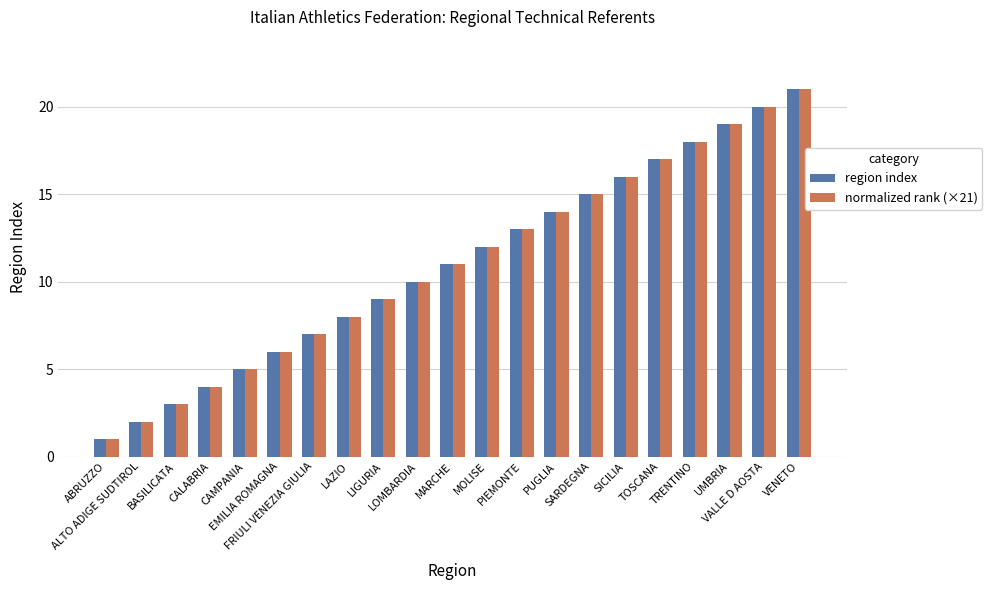

Reading left to right, extract all data points from this chart.

region index: ABRUZZO=1.0	ALTO ADIGE SUDTIROL=2.0	BASILICATA=3.0	CALABRIA=4.0	CAMPANIA=5.0	EMILIA ROMAGNA=6.0	FRIULI VENEZIA GIULIA=7.0	LAZIO=8.0	LIGURIA=9.0	LOMBARDIA=10.0	MARCHE=11.0	MOLISE=12.0	PIEMONTE=13.0	PUGLIA=14.0	SARDEGNA=15.0	SICILIA=16.0	TOSCANA=17.0	TRENTINO=18.0	UMBRIA=19.0	VALLE D AOSTA=20.0	VENETO=21.0
normalized rank (×21): ABRUZZO=1.0	ALTO ADIGE SUDTIROL=2.0	BASILICATA=3.0	CALABRIA=4.0	CAMPANIA=5.0	EMILIA ROMAGNA=6.0	FRIULI VENEZIA GIULIA=7.0	LAZIO=8.0	LIGURIA=9.0	LOMBARDIA=10.0	MARCHE=11.0	MOLISE=12.0	PIEMONTE=13.0	PUGLIA=14.0	SARDEGNA=15.0	SICILIA=16.0	TOSCANA=17.0	TRENTINO=18.0	UMBRIA=19.0	VALLE D AOSTA=20.0	VENETO=21.0